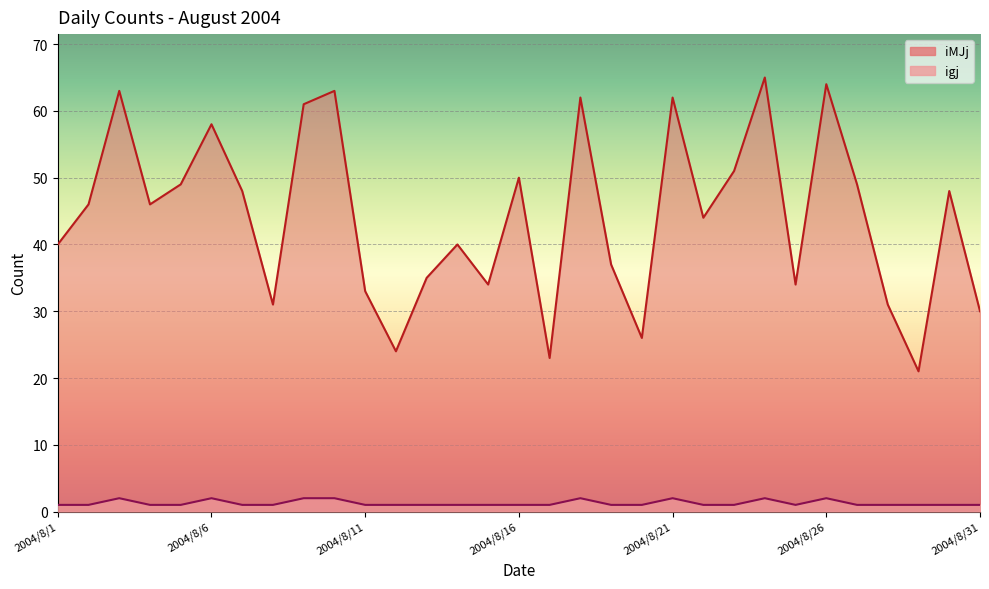

What is the maximum value shown in the chart?

65